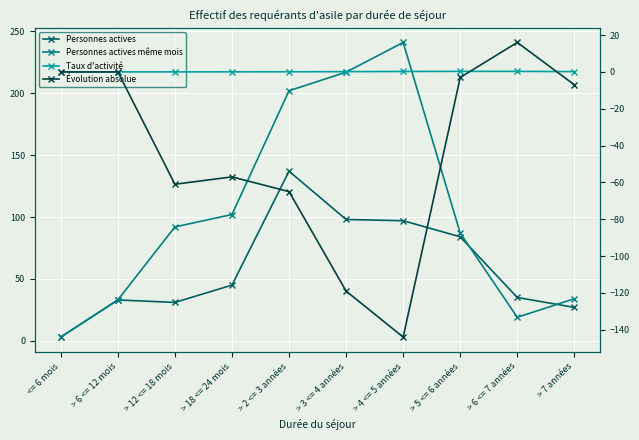

What is the difference between the Personnes actives même mois values at <= 6 mois and > 6 <= 7 années?

16.0